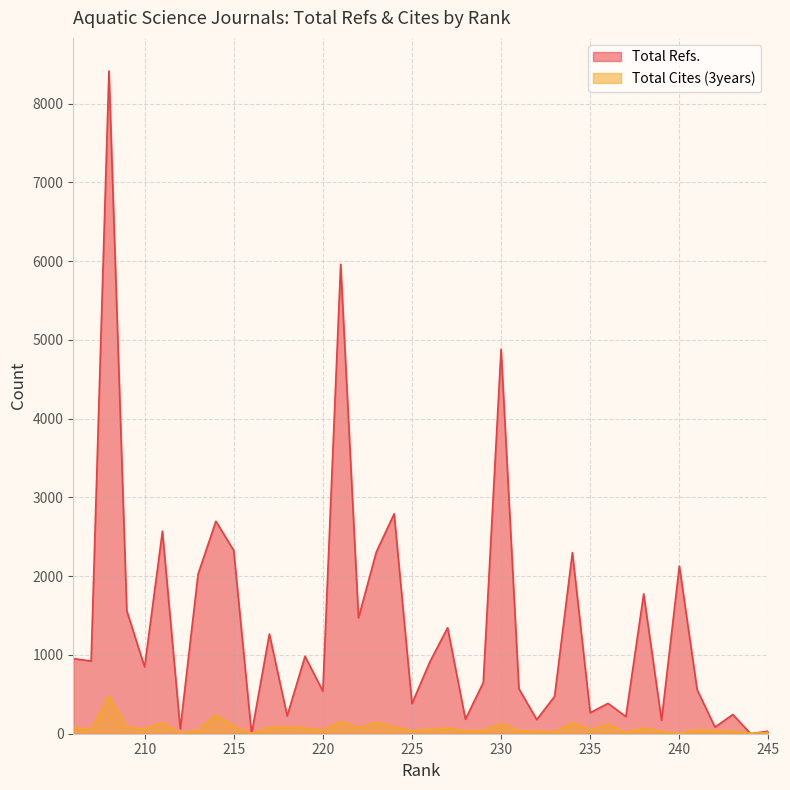

Between 236 and 206, which is larger?

206